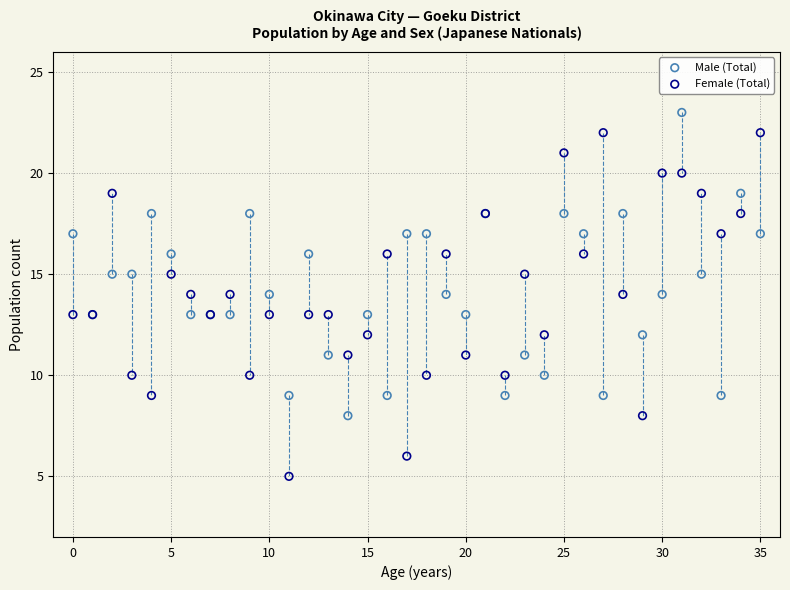

Which series contains the highest Y value?

Male (Total)